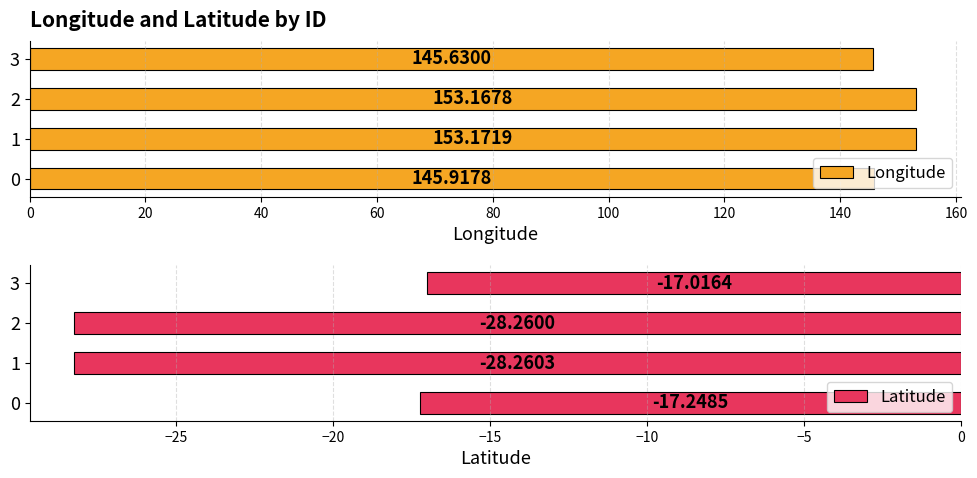

How many bars are there in total?

8